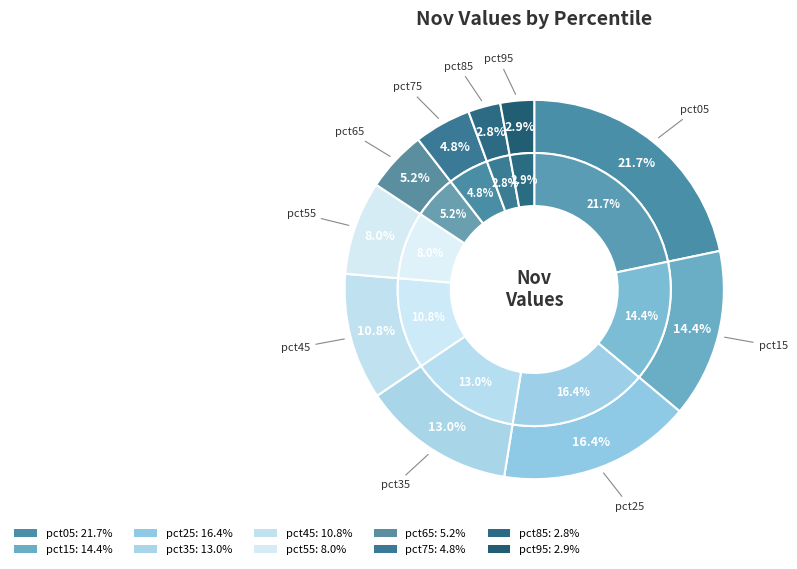

What is the smallest slice in the pie chart?

pct85